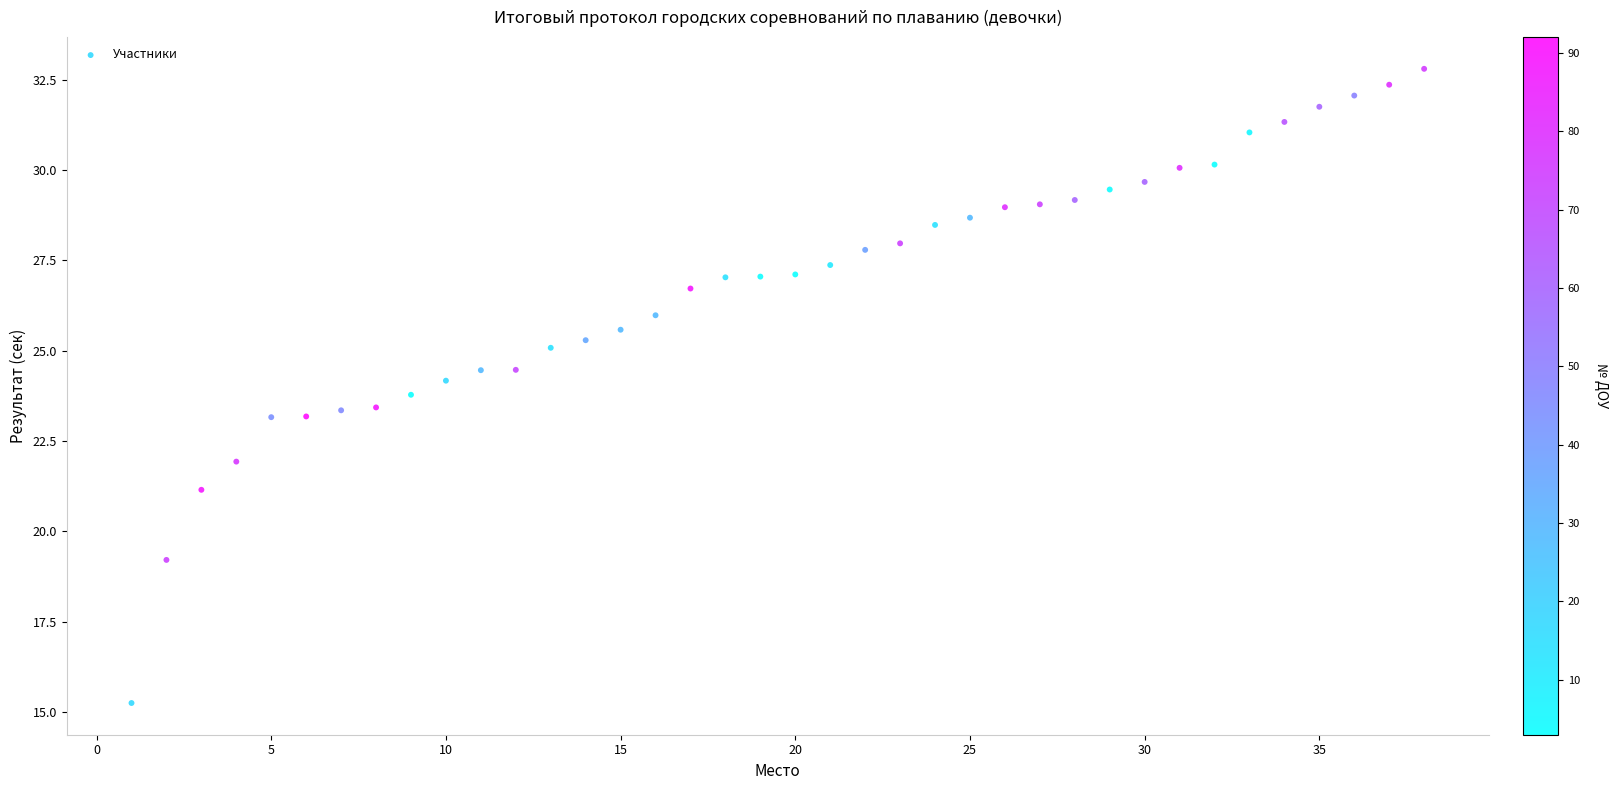

What is the range of X values (max minus min)?

37.0